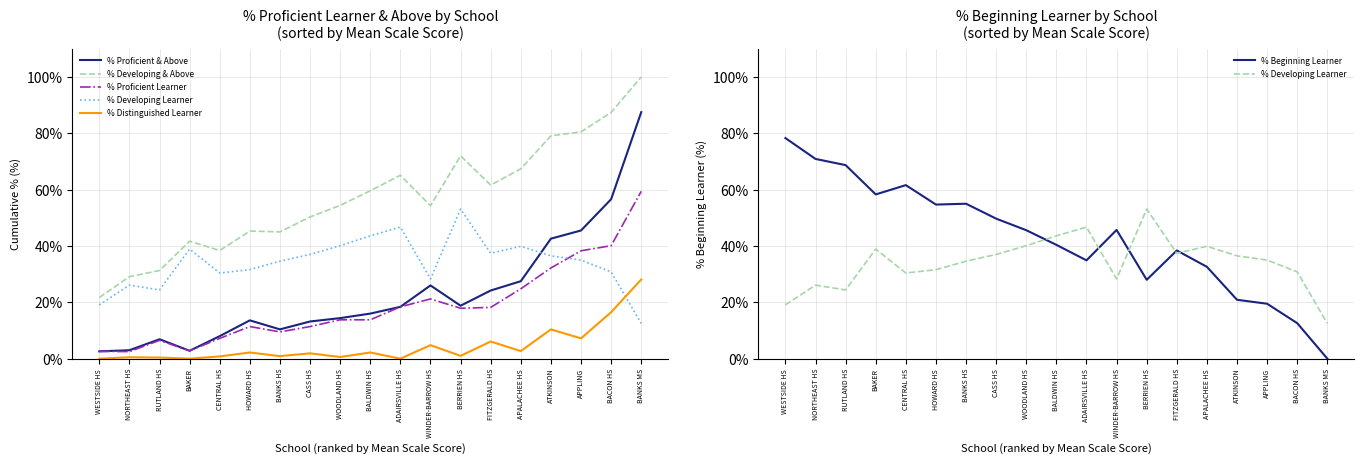

Count the number of data series in this chart.

6